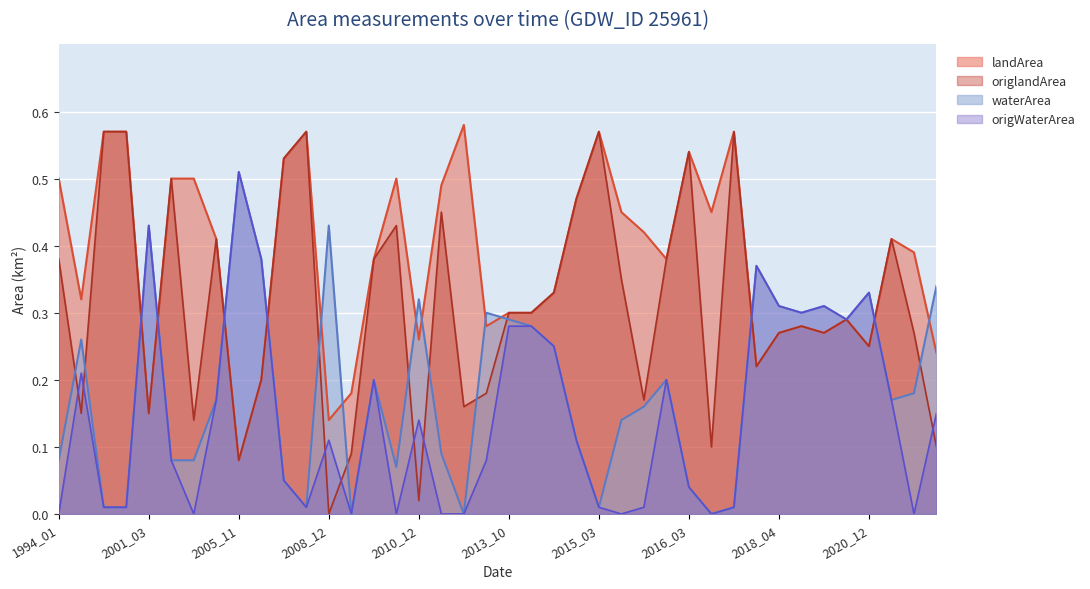

Rank the series by their average value, from highest to lowest.

landArea, origlandArea, waterArea, origWaterArea